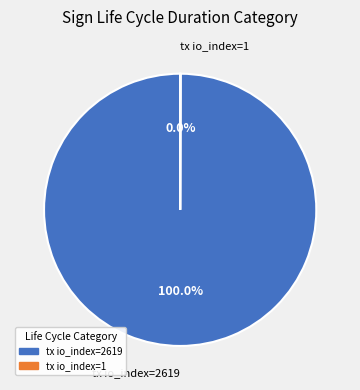

Does any single category account for the majority?

Yes